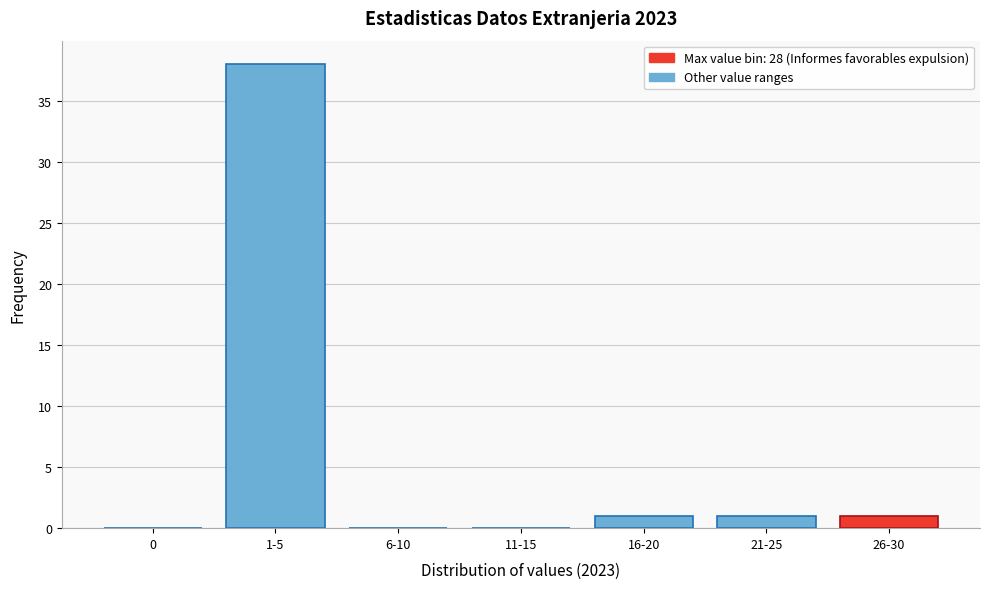

Reading right to left, list all the values displayed in this chart.

26-30=1	21-25=1	16-20=1	11-15=0	6-10=0	1-5=38	0=0